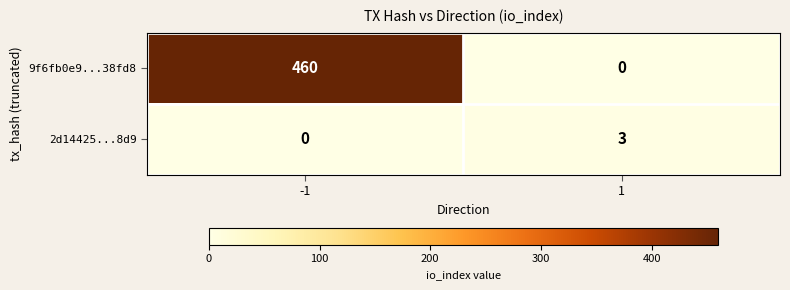

Rank the series by their maximum value, from highest to lowest.

9f6fb0e9...38fd8, 2d14425...8d9